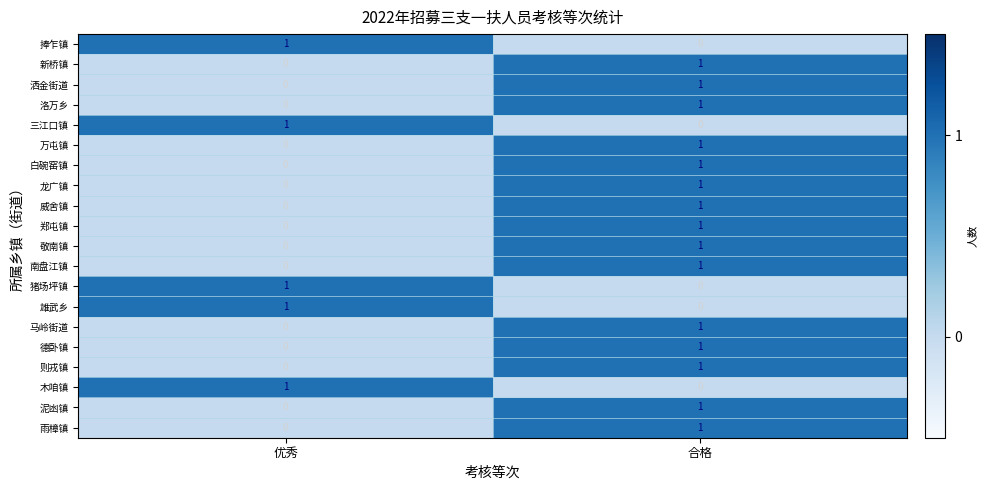

Is it true that 郑屯镇 equals 1 at 合格?

True